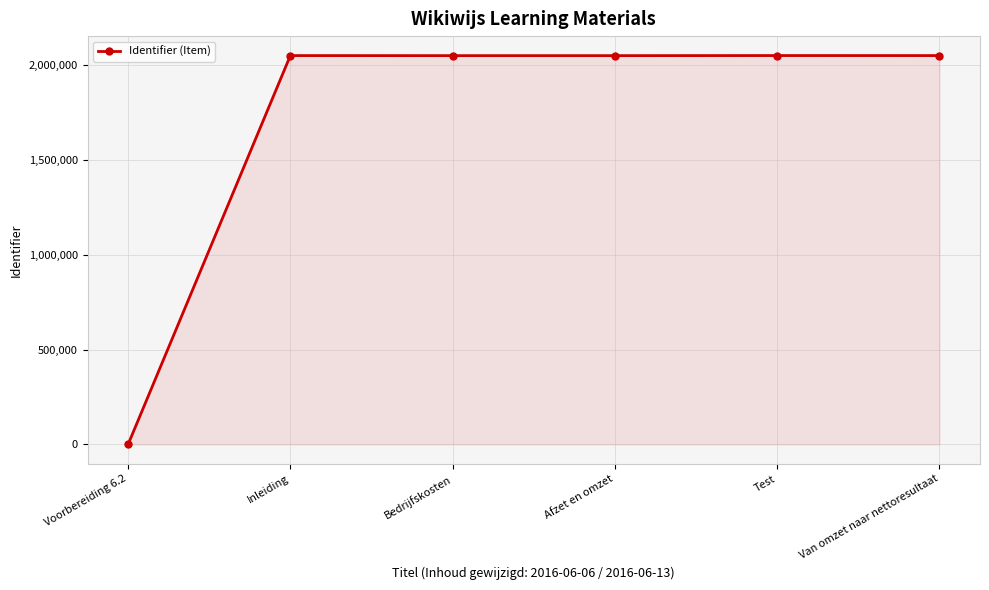

True or false: the data has more than 0 interior local peaks.

True